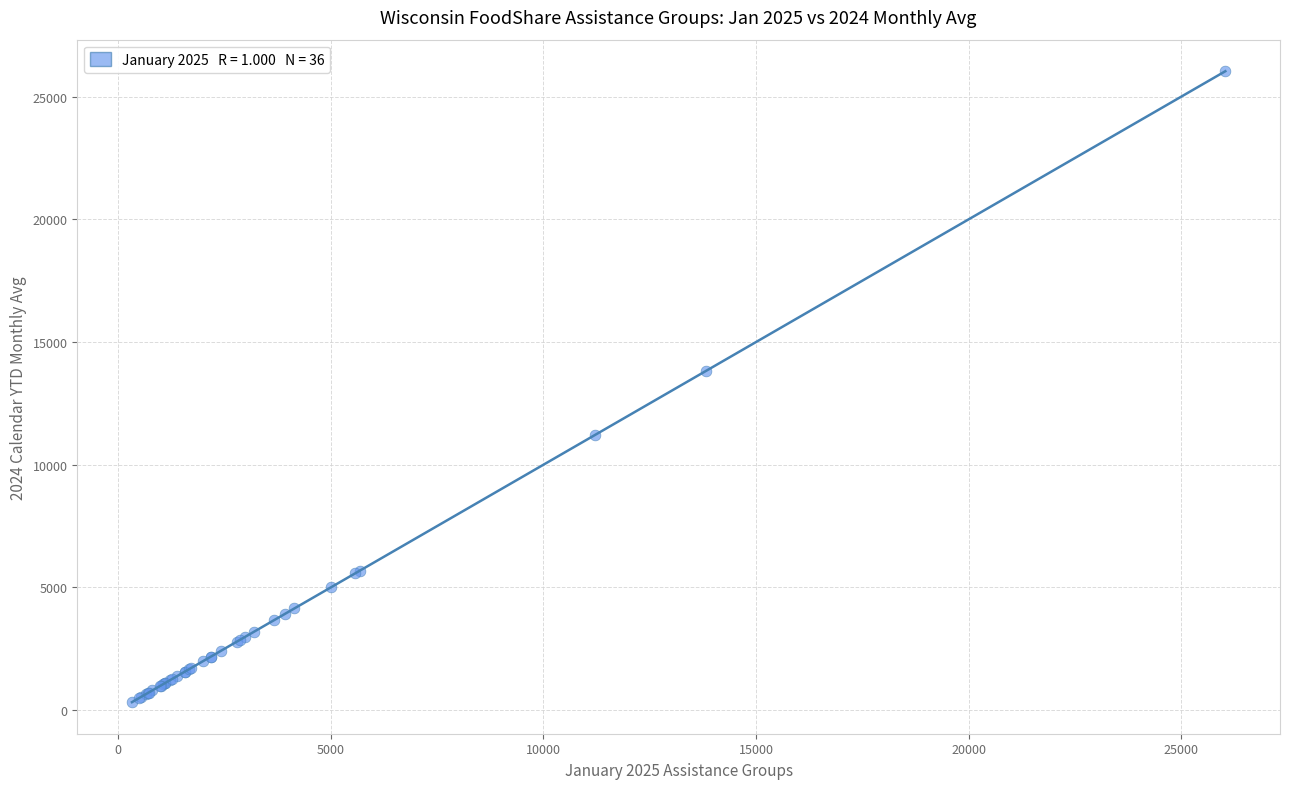

What Y value in the scatter plot is closest to 13182?

13834